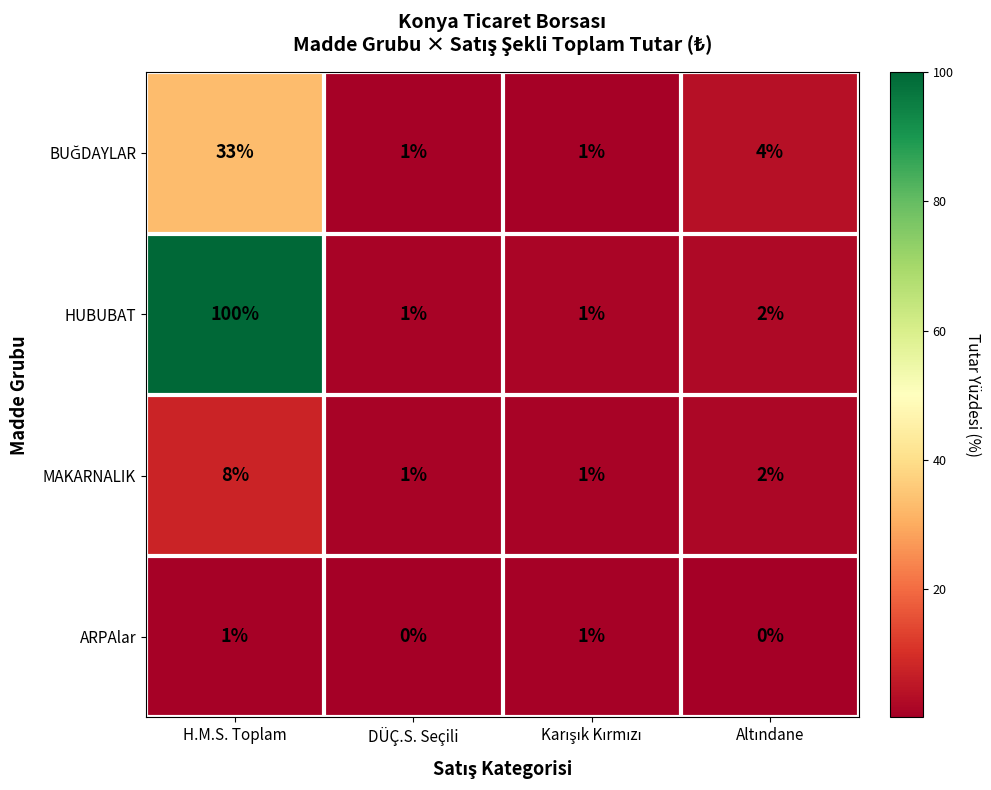

Which series has the widest spread of values?

HUBUBAT